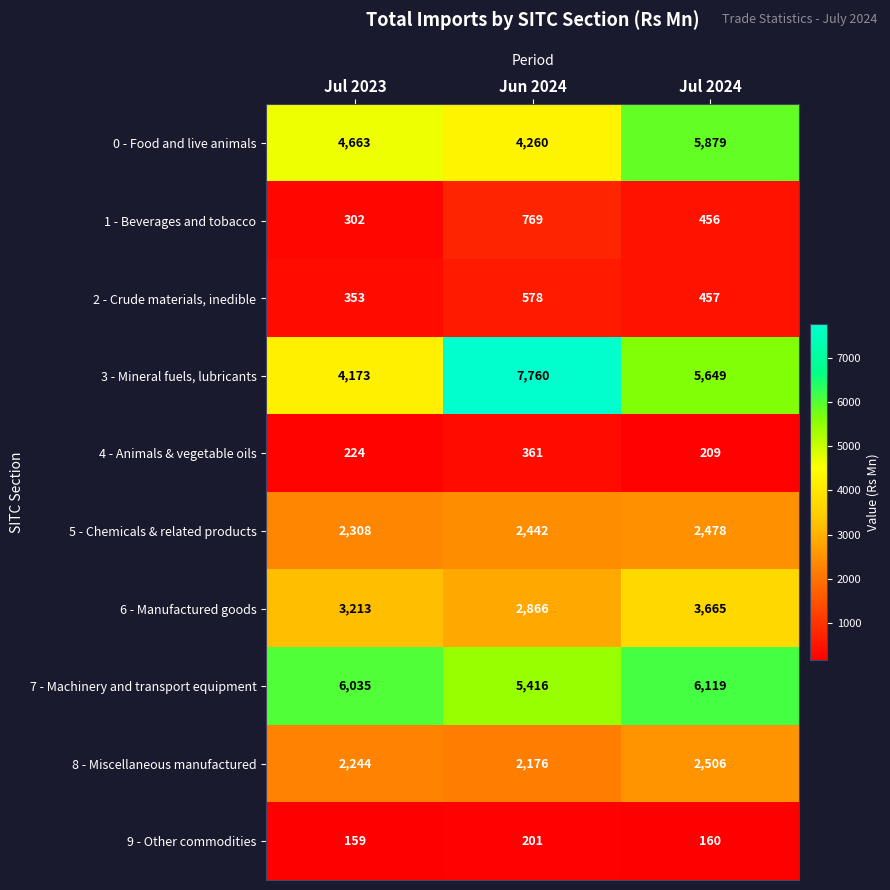

What is the spread (max minus min) of values at Jul 2023?

5876